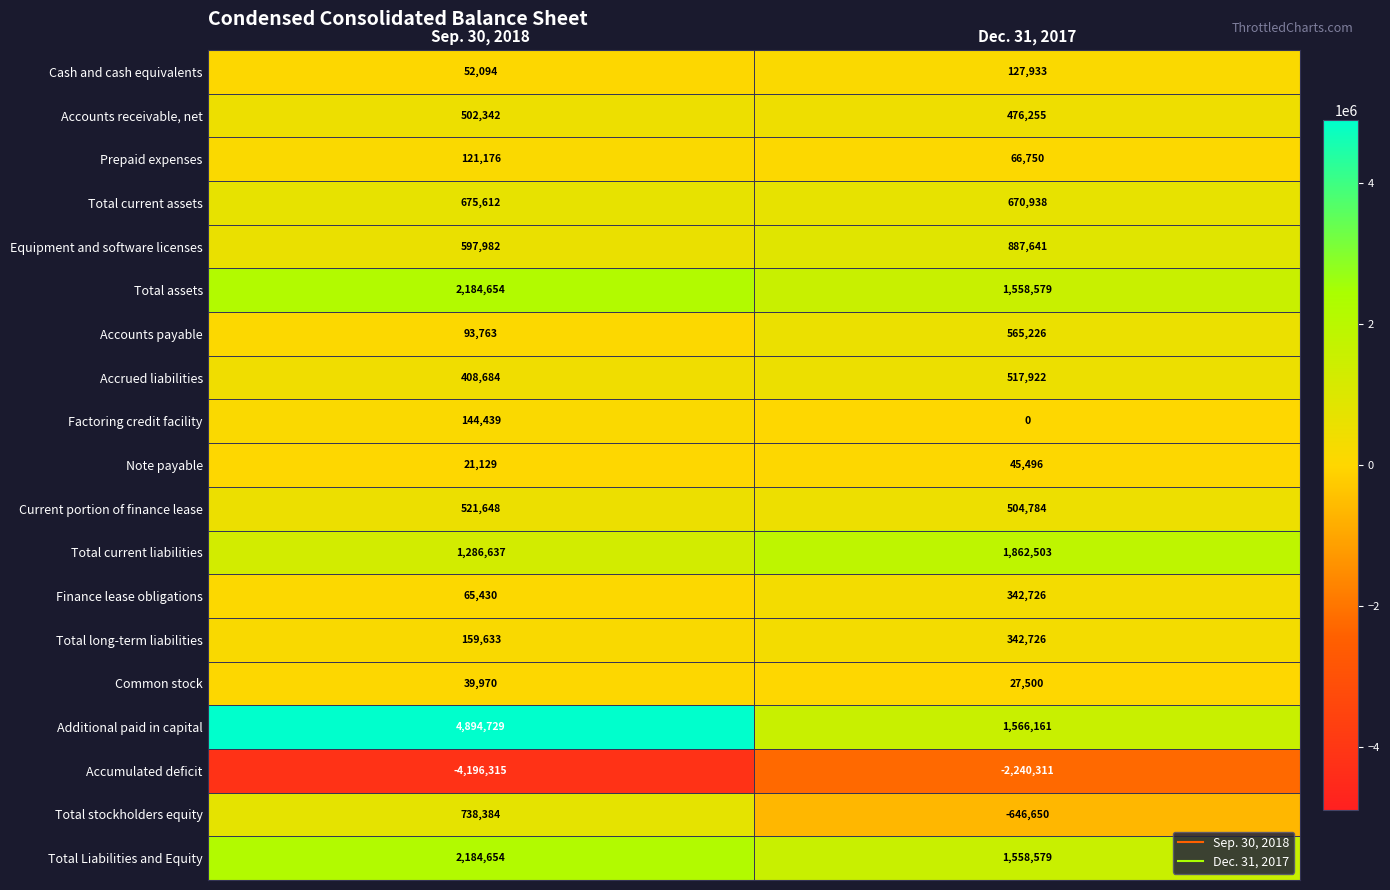

Which category has the highest value across all series?

Sep. 30, 2018